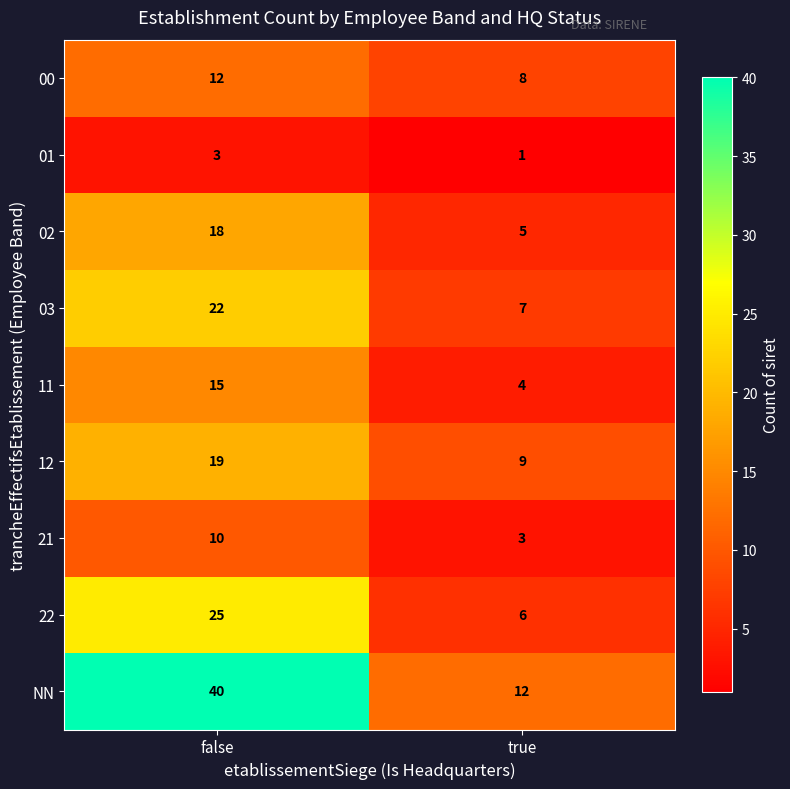

Reading left to right, extract all data points from this chart.

00: 12	8
01: 3	1
02: 18	5
03: 22	7
11: 15	4
12: 19	9
21: 10	3
22: 25	6
NN: 40	12